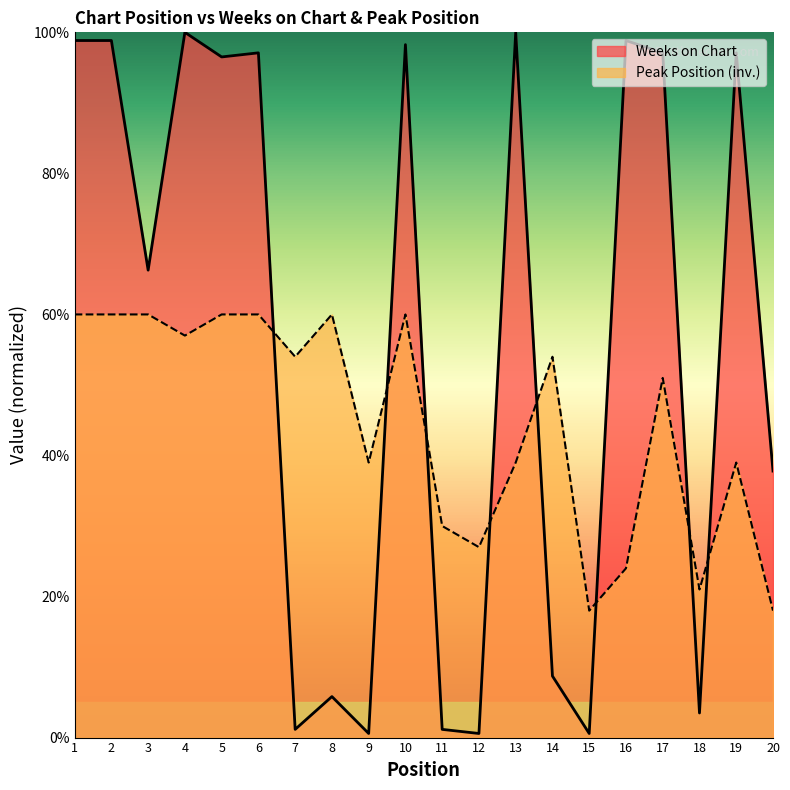

Is it true that Peak Position equals 27.0 at 12?

True